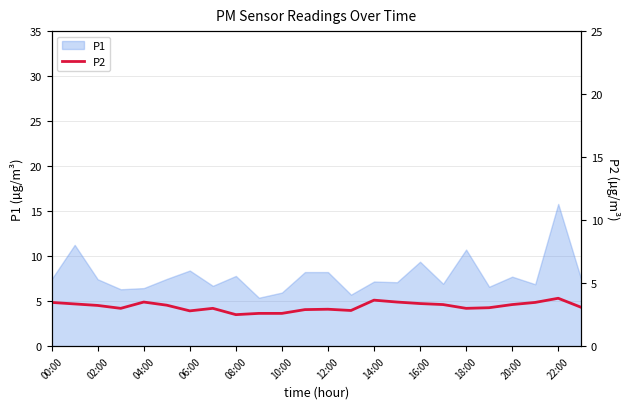

What is the maximum value for P1?

15.8